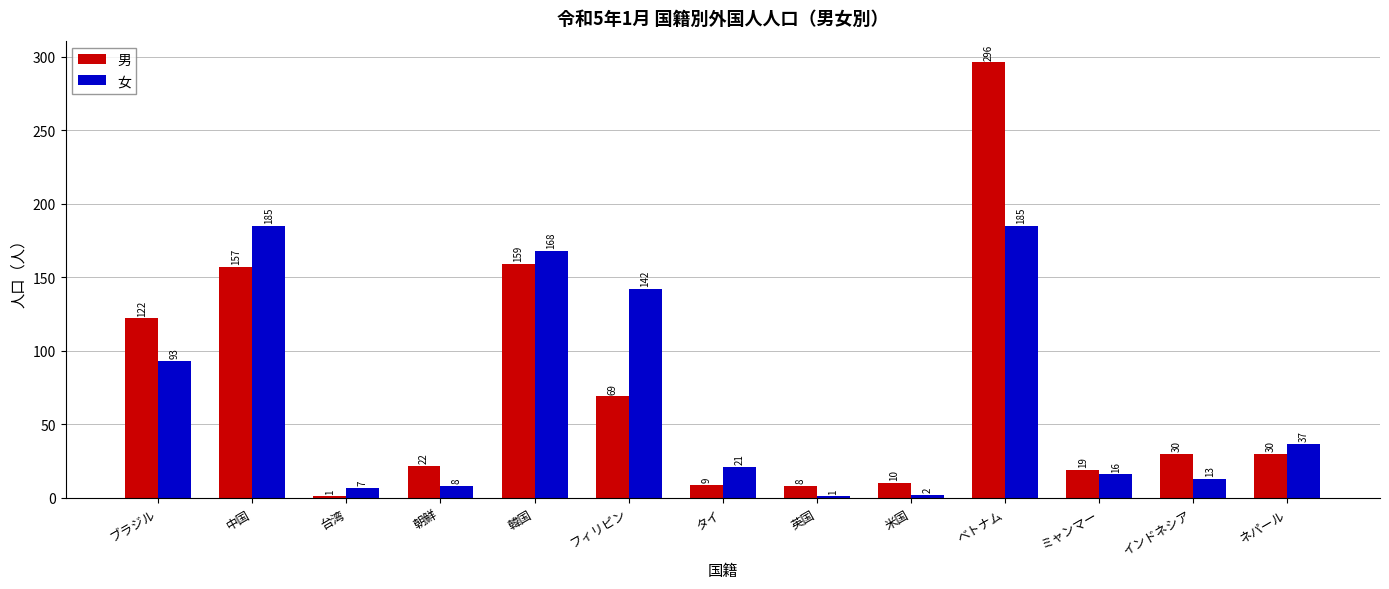

What is the label of the 7th bar from the right?

タイ